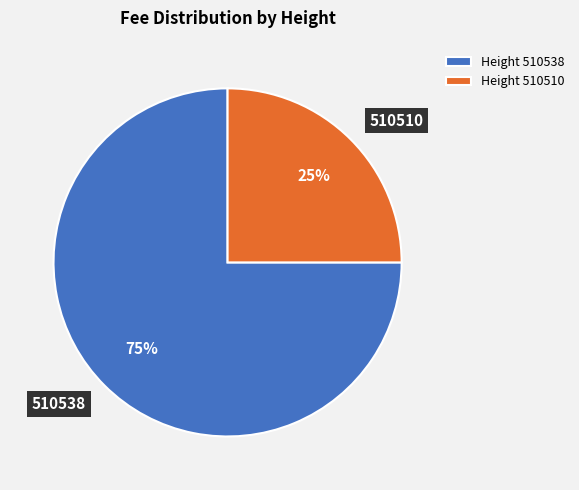

What percentage is the 510510 slice, to the nearest percent?

25%